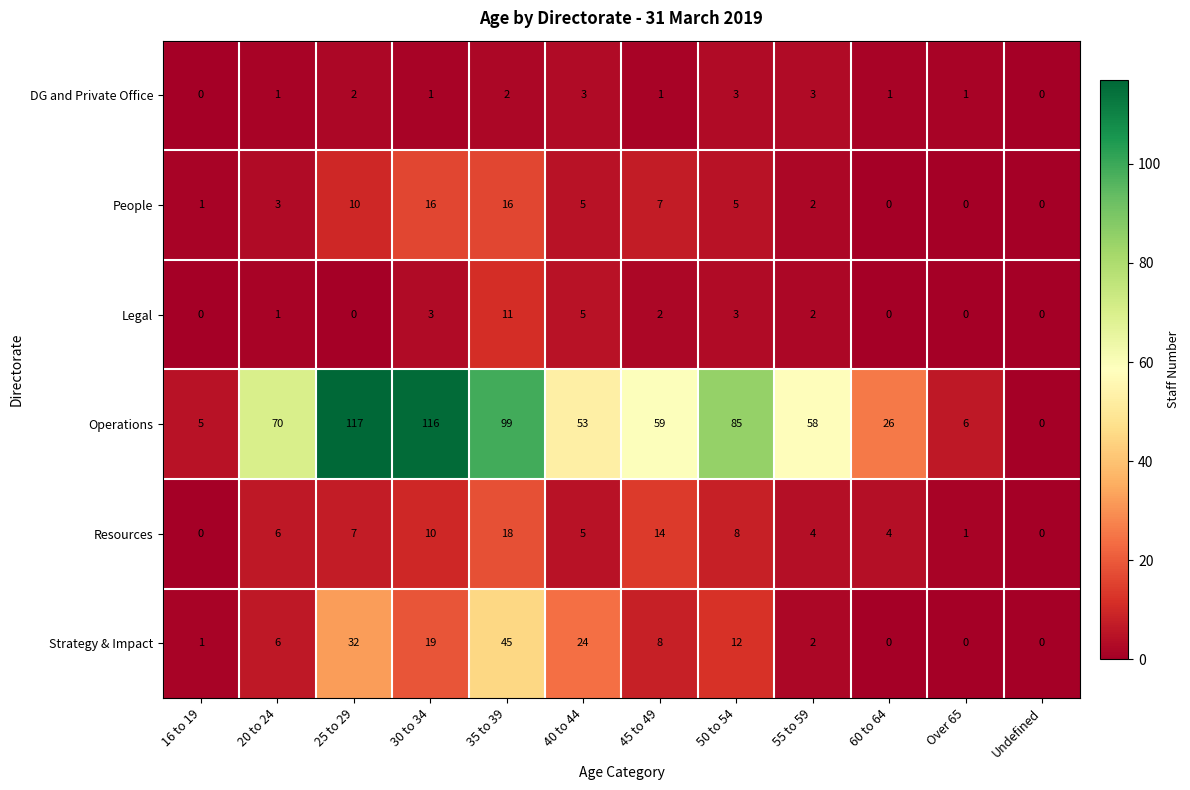

What is the sum of all Operations values?

694